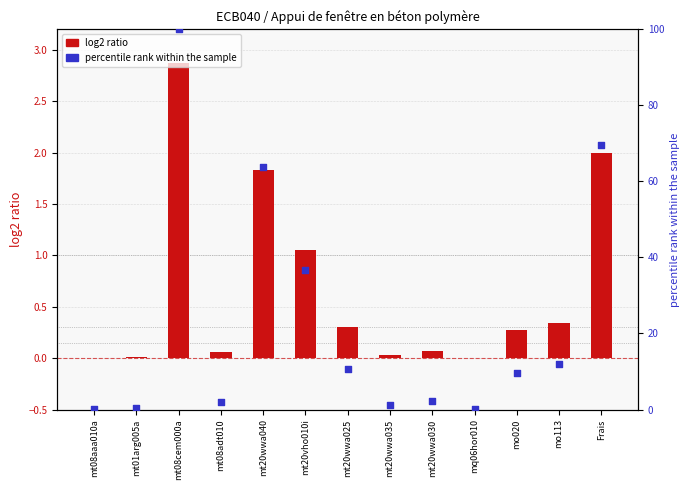

At how many categories does at least one series exceed 30?

4